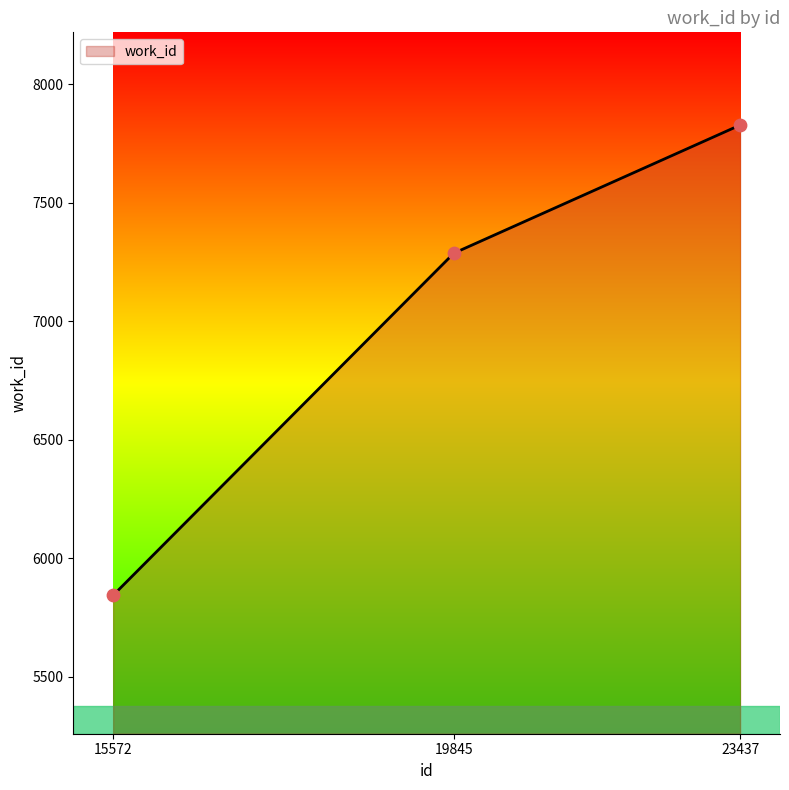

Approximately how many times larger is the value at 15572 compared to 19845?

0.8